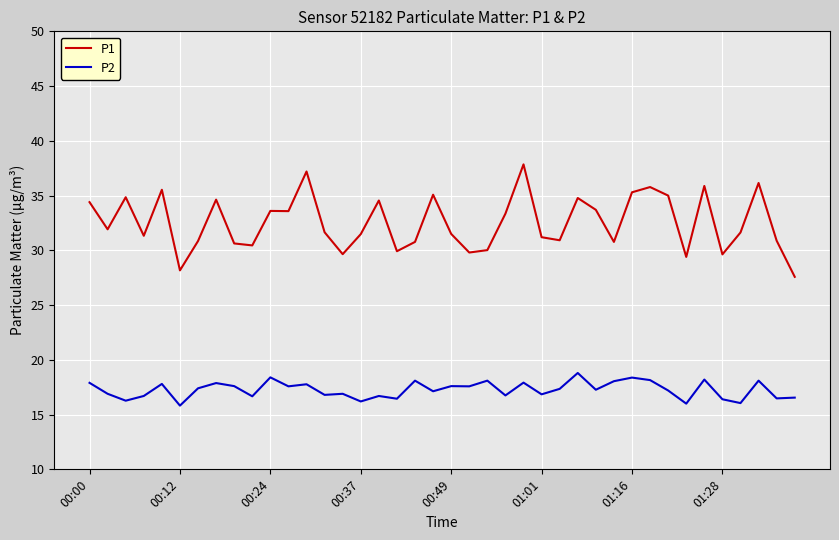

What is the maximum value shown in the chart?

37.9